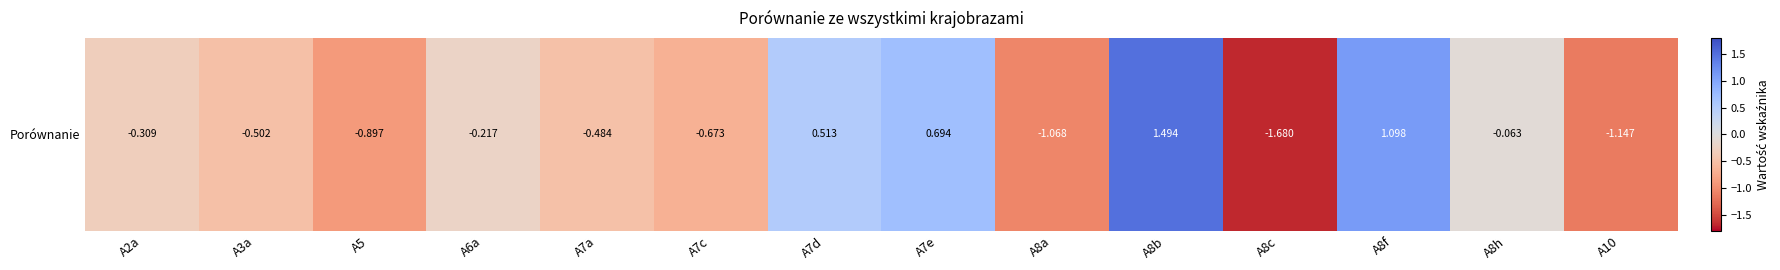

Rank the categories by value from lowest to highest.

A8c, A10, A8a, A5, A7c, A3a, A7a, A2a, A6a, A8h, A7d, A7e, A8f, A8b